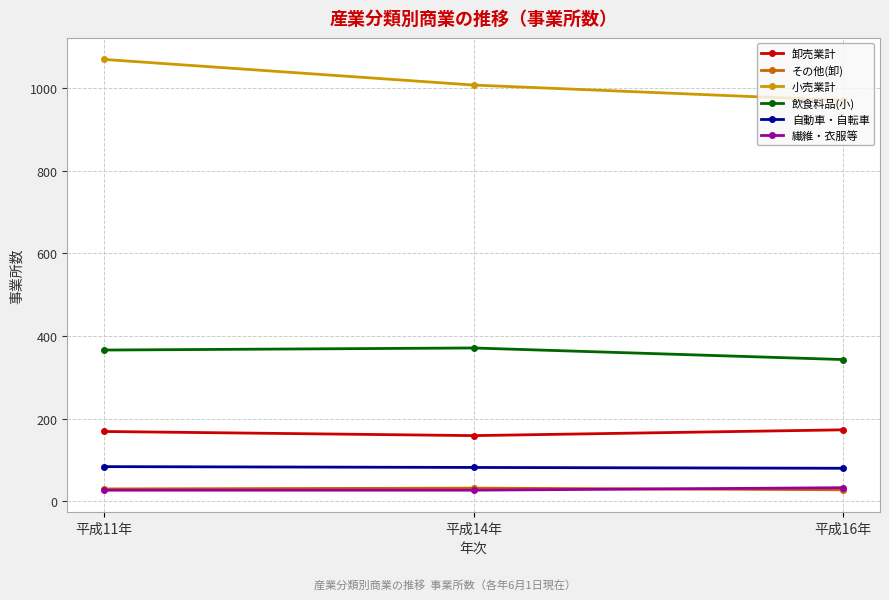

Where is 自動車・自転車 nearest to the value 82?

平成14年